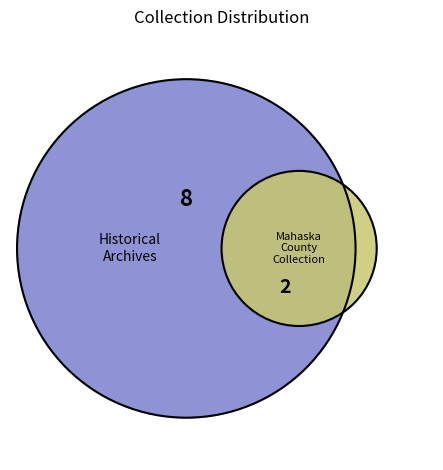

Is it true that Mahaska History is 80% of the pie?

False